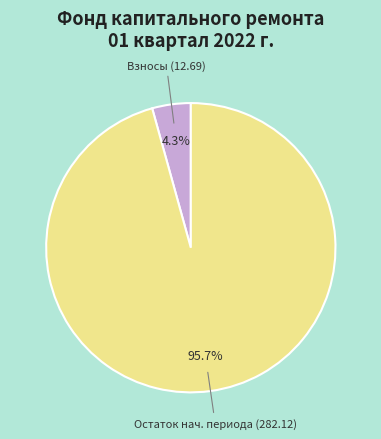

What portion of the pie excludes Остаток нач. периода (282.12)?

4.3%